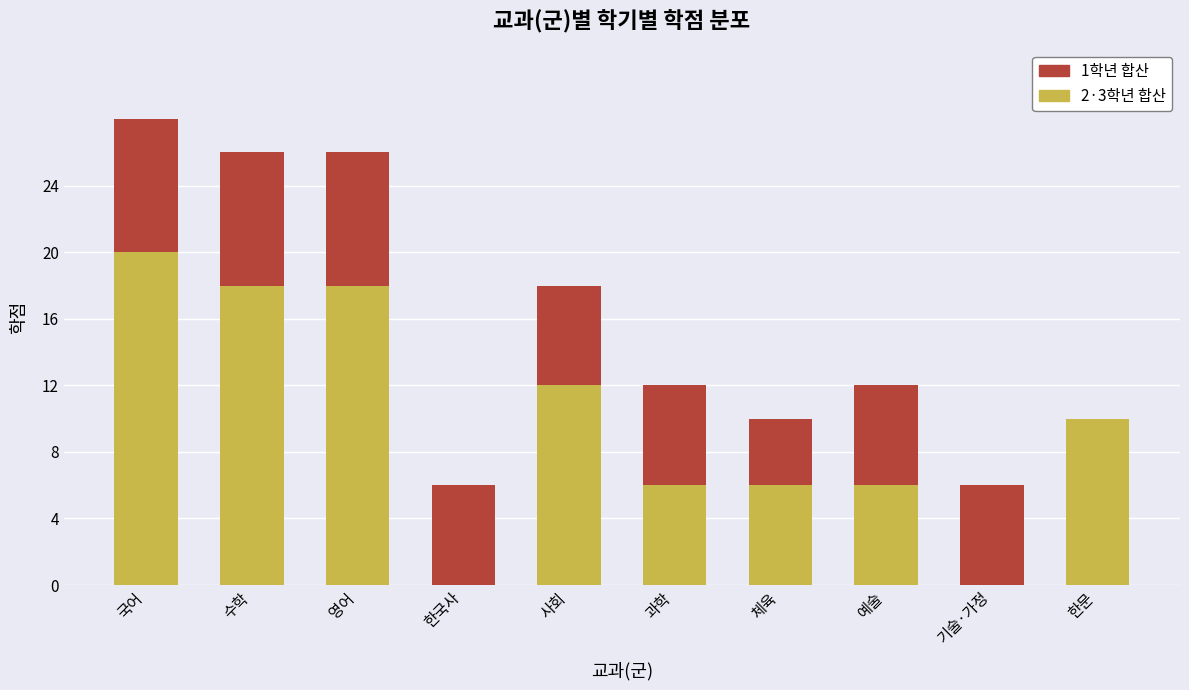

What is the highest value of the 2·3학년 합산 series?

20